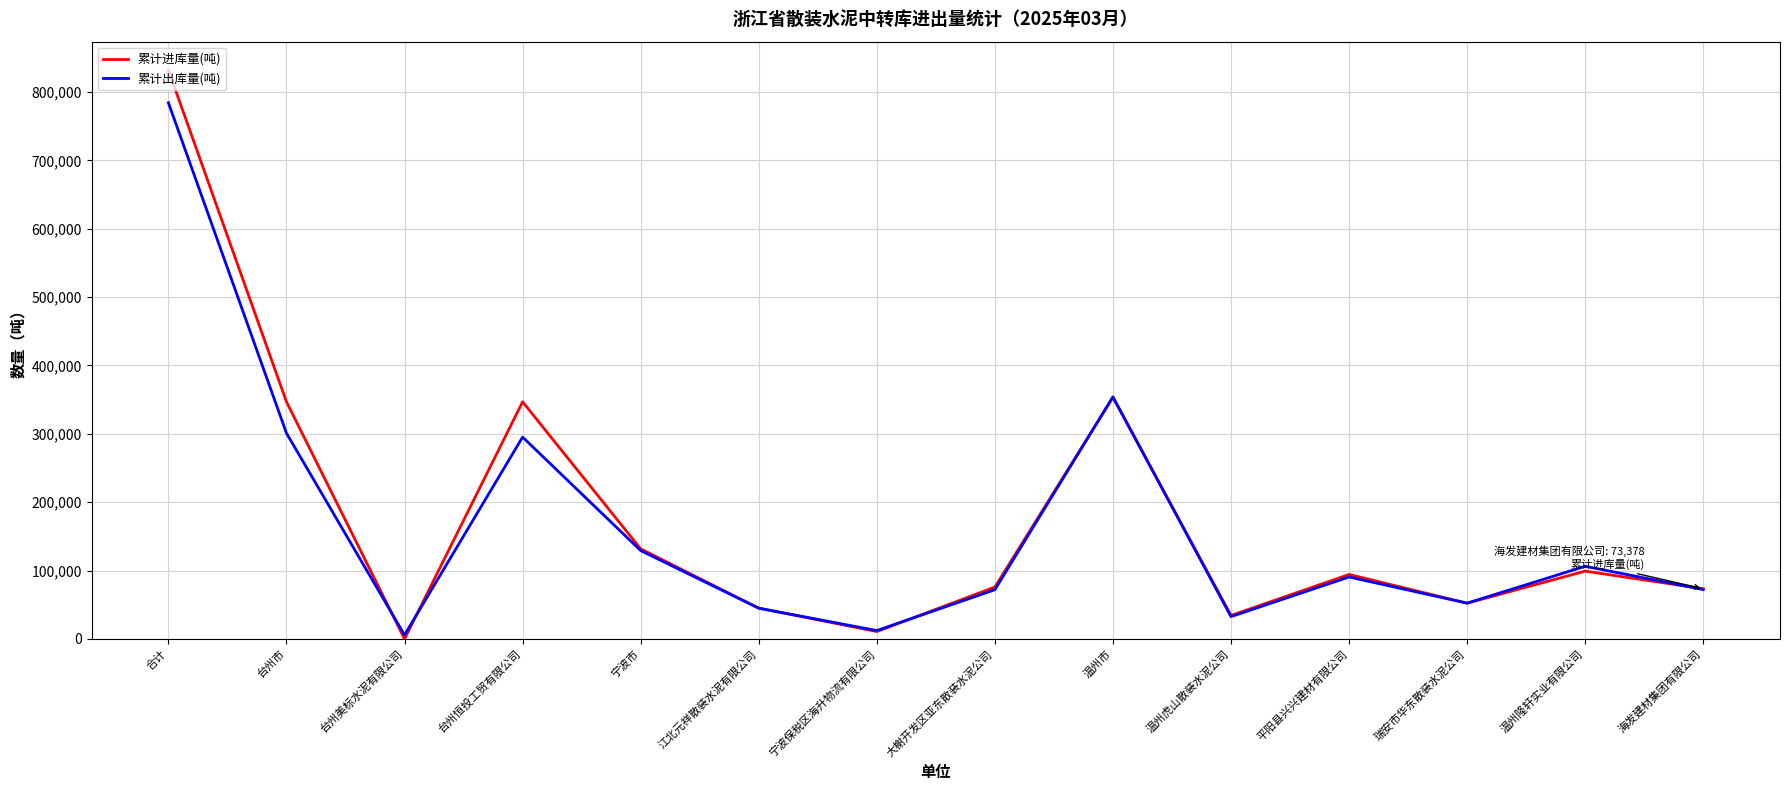

What is the spread (max minus min) of values at 合计?

47736